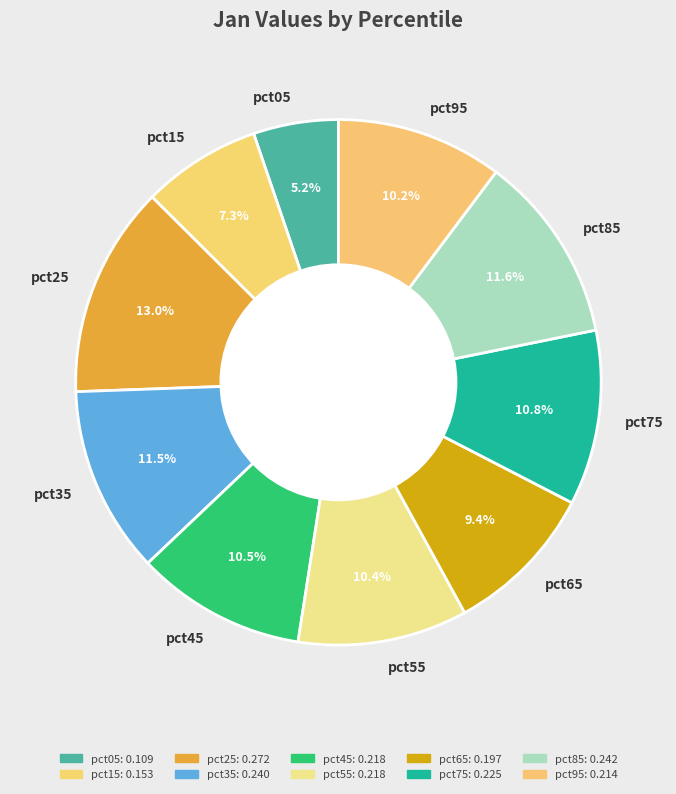

Is the sum of pct65 and pct45 greater than half?

No